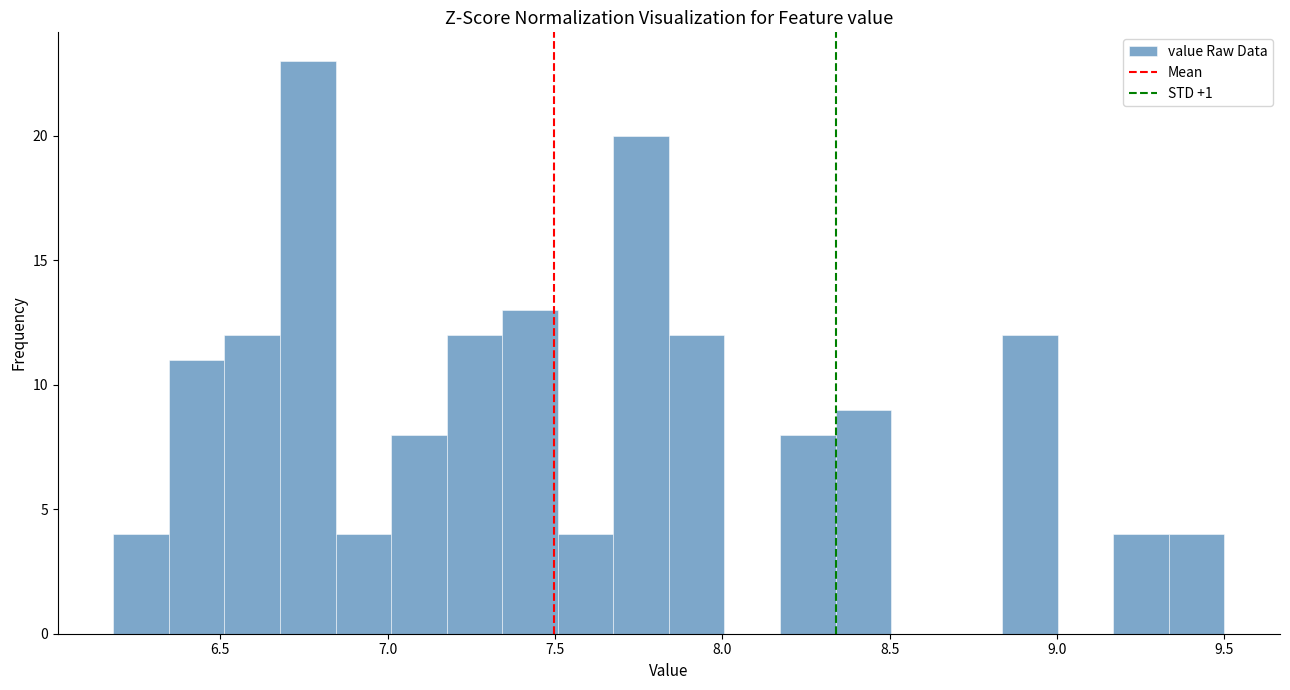

Read against the x-axis, roughly where is the centre of the tallest bar?

6.75